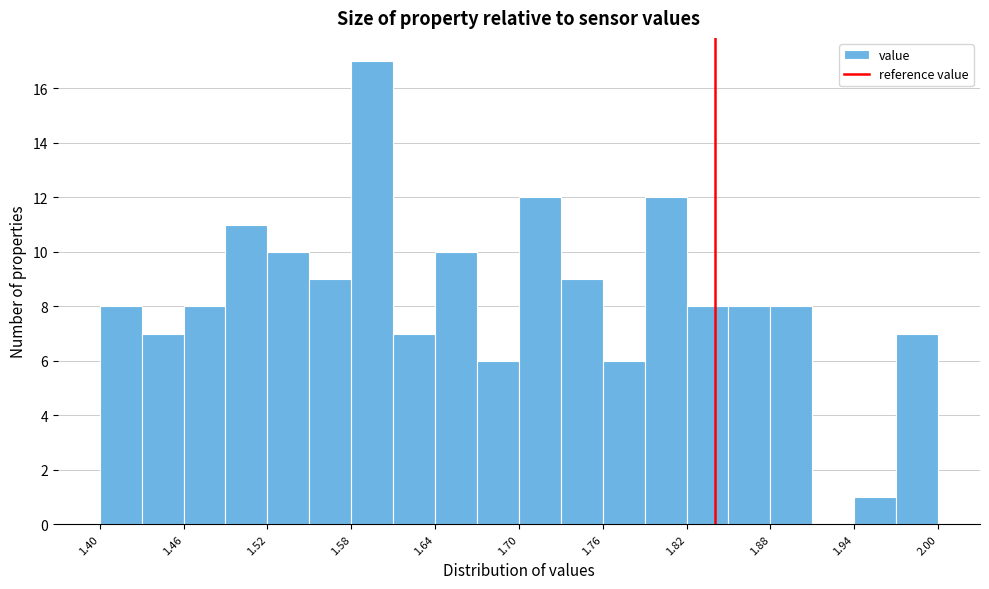

Around what value on the x-axis is the tallest bar? Give the approximate position of its centre, as read against the axis.

1.60